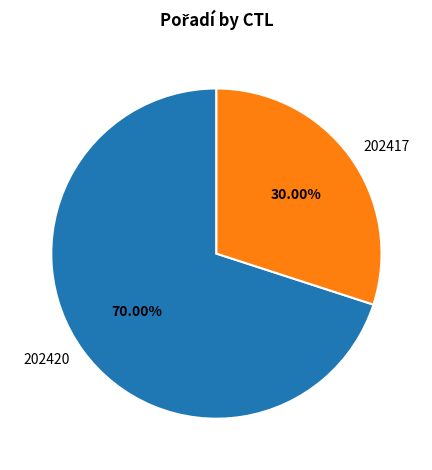

The 202420 slice represents 70% of the pie. True or false?

True